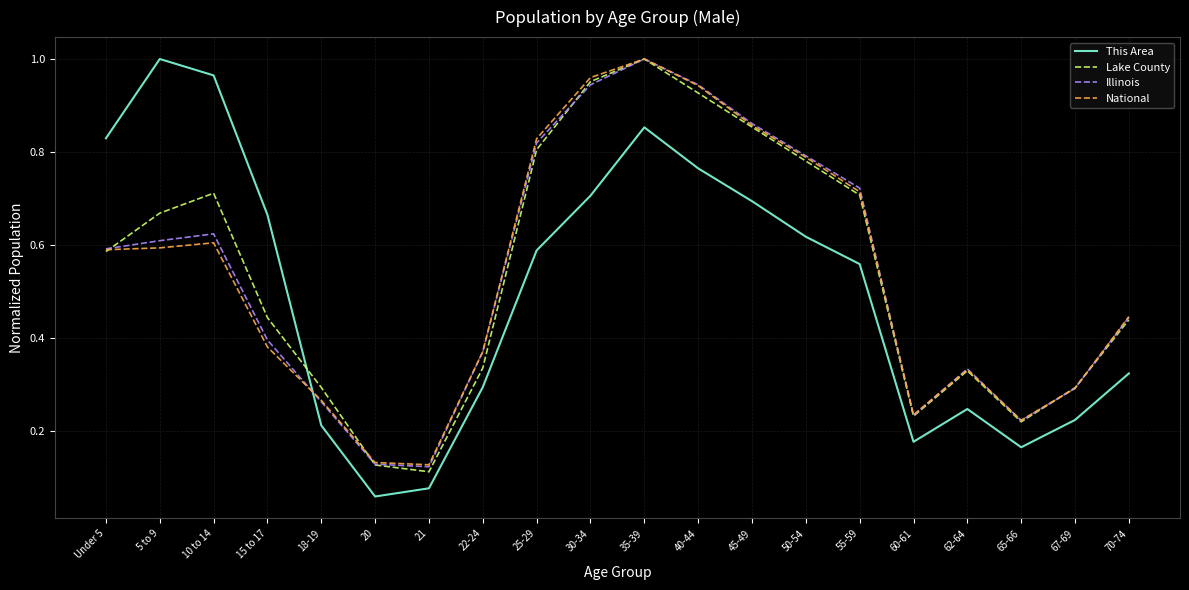

Where do Lake County and This Area first cross each other?

15 to 17 and 18-19